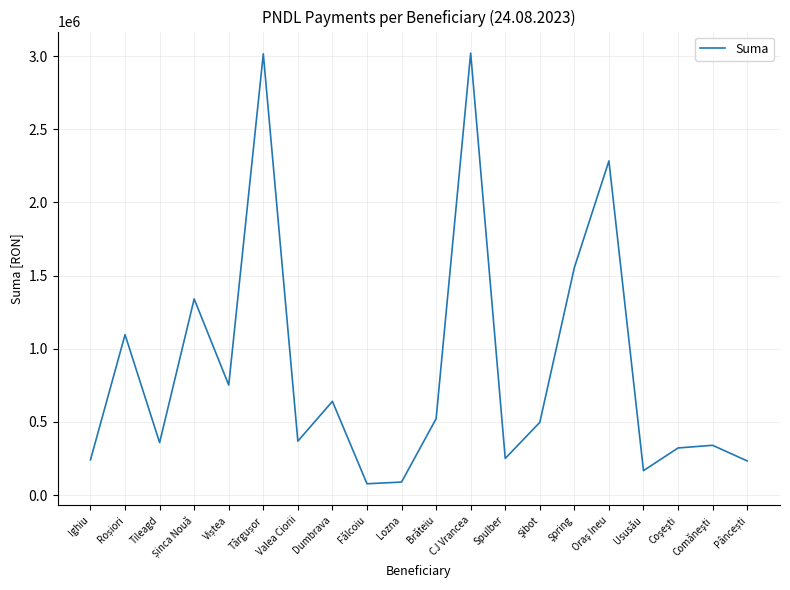

What is the greatest value displayed?

3020928.4